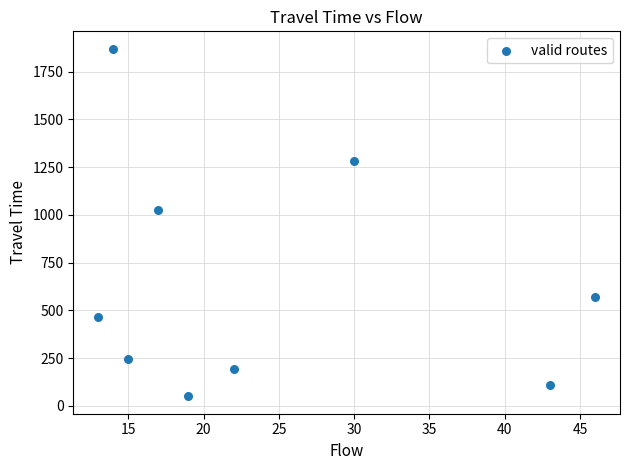

What is the average Y value?

646